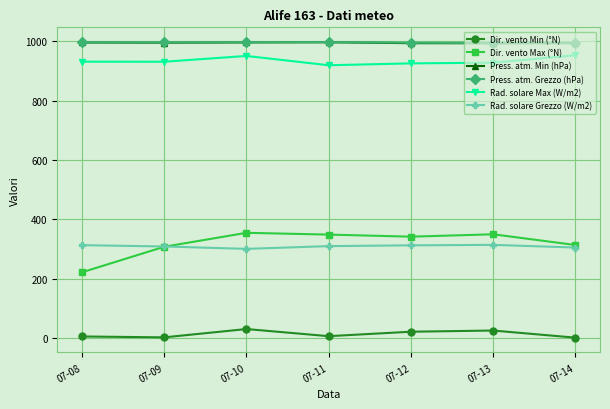

How many values in the Rad. solare Grezzo (W/m2) series are below 310?

3